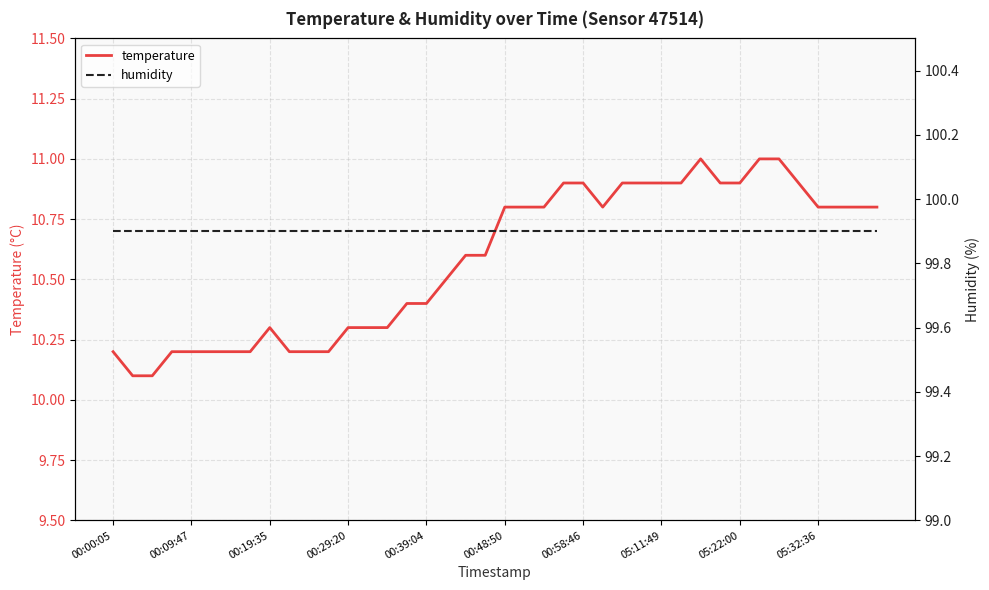

At 00:00:05, list the series in order from largest to smallest.

humidity, temperature